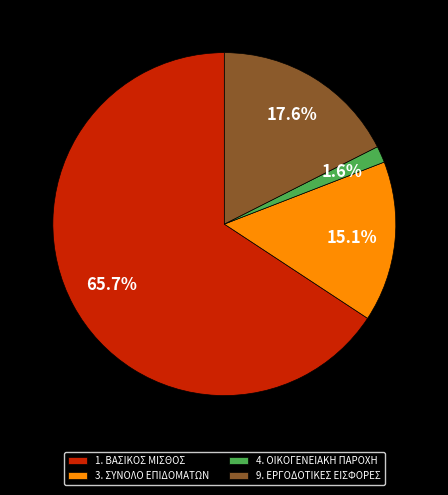

Rank the categories by value from lowest to highest.

4. ΟΙΚΟΓΕΝΕΙΑΚΗ ΠΑΡΟΧΗ, 3. ΣΥΝΟΛΟ ΕΠΙΔΟΜΑΤΩΝ, 9. ΕΡΓΟΔΟΤΙΚΕΣ ΕΙΣΦΟΡΕΣ, 1. ΒΑΣΙΚΟΣ ΜΙΣΘΟΣ